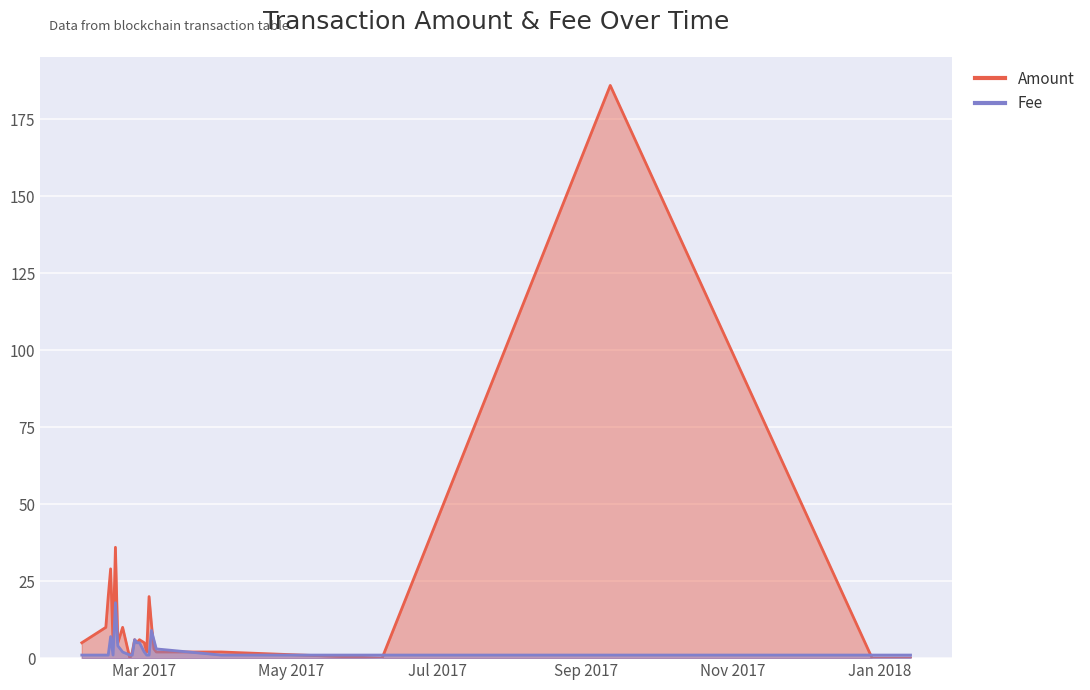

Which series ends up on top after the final intersection of Fee and Amount?

Fee